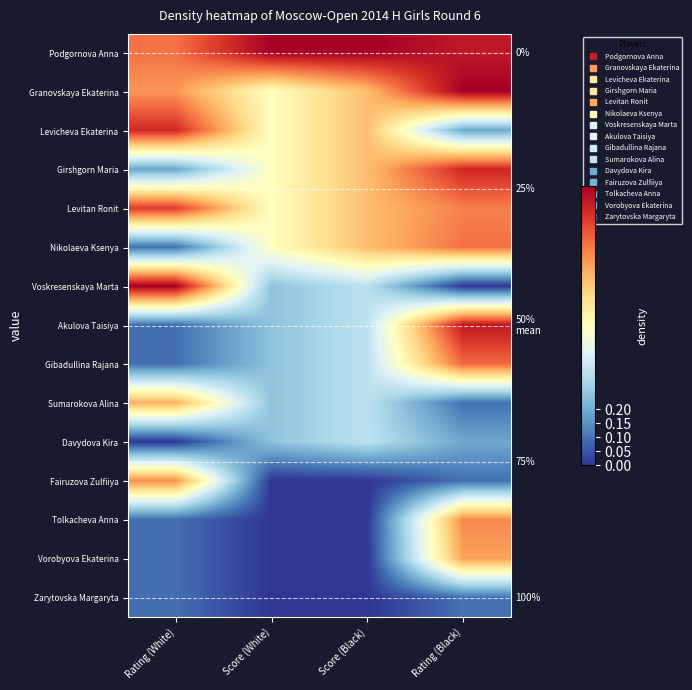

Which series has the largest range (max minus min)?

Voskresenskaya Marta